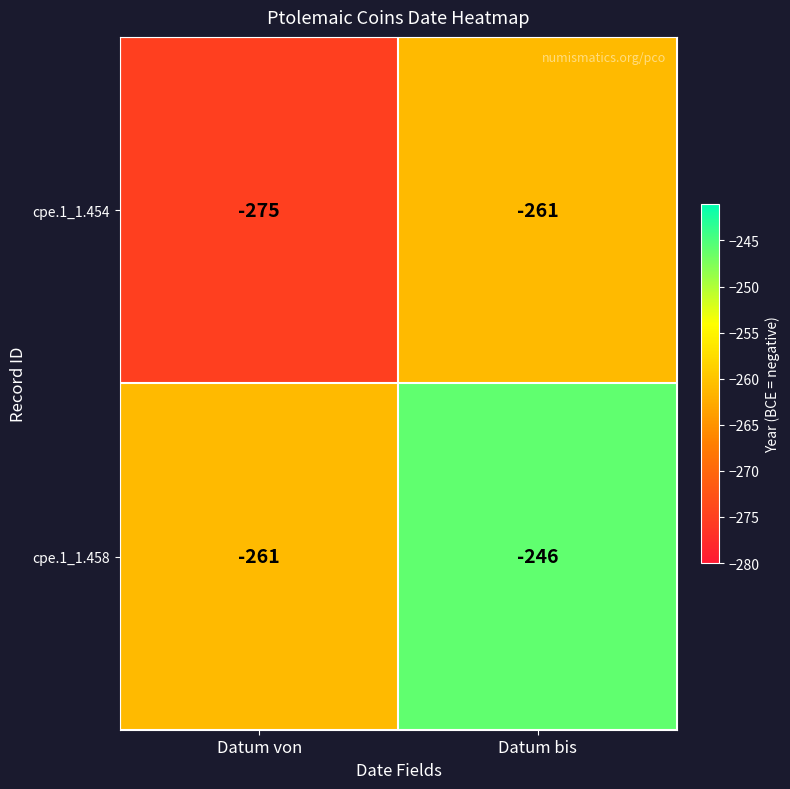

What is the lowest value of the cpe.1_1.454 series?

-275